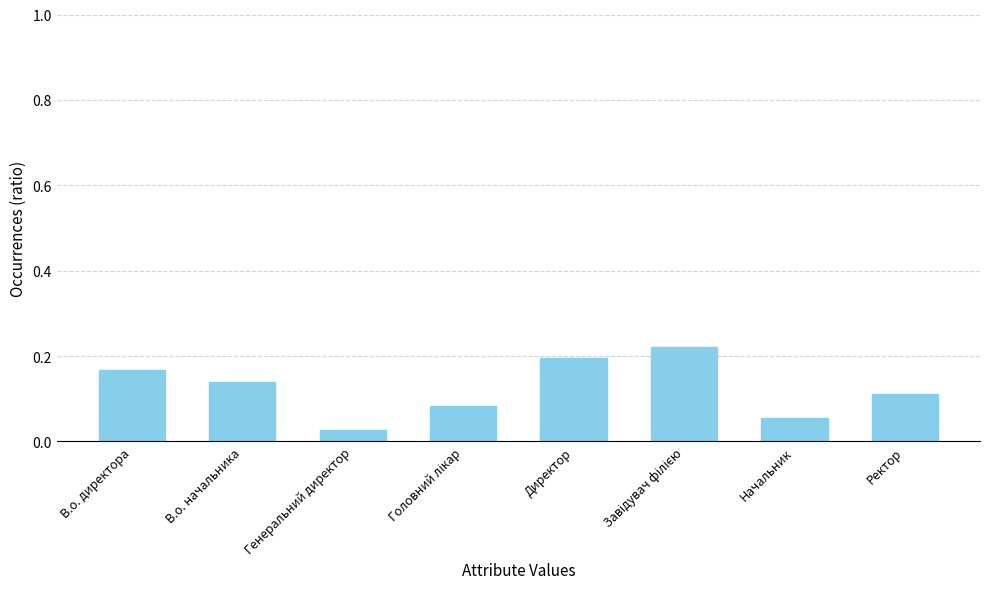

What is the label of the 2nd bar from the right?

Начальник